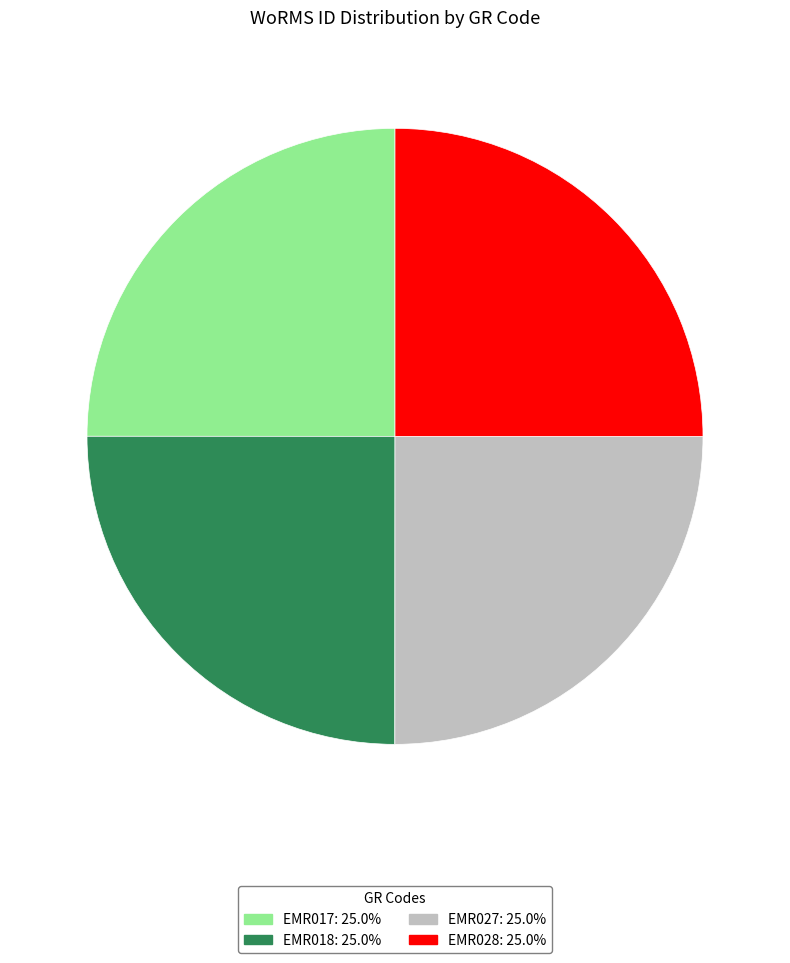

Is there a majority slice in this chart?

No